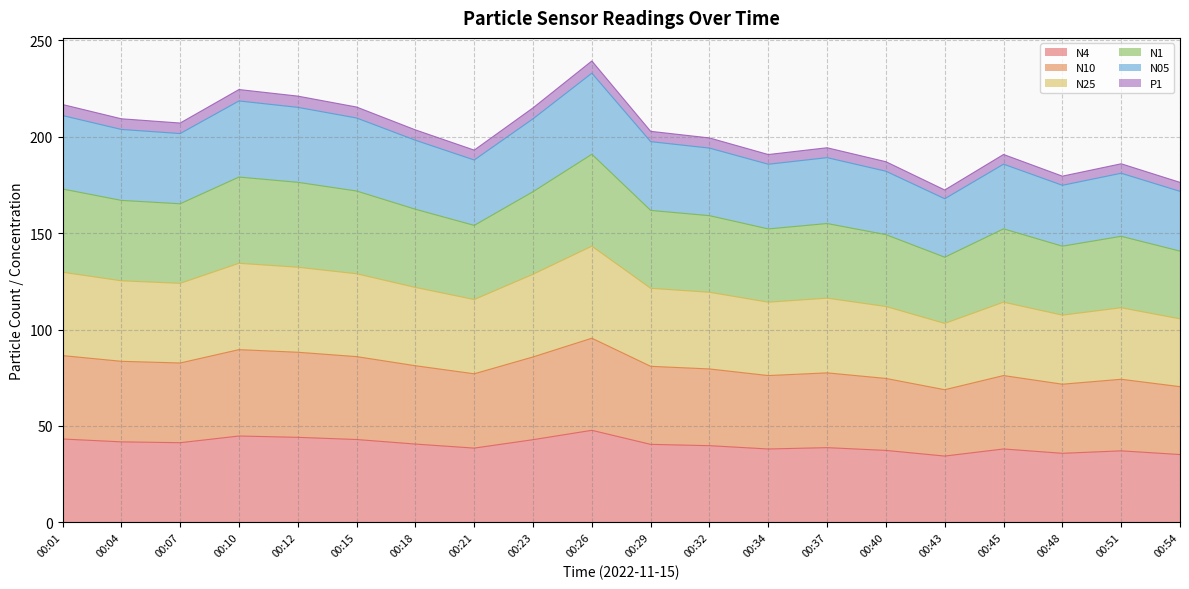

True or false: N4 and N05 intersect in this chart.

False